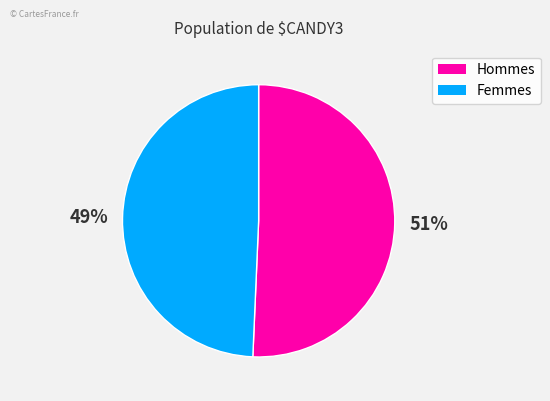

Does any single category account for the majority?

Yes